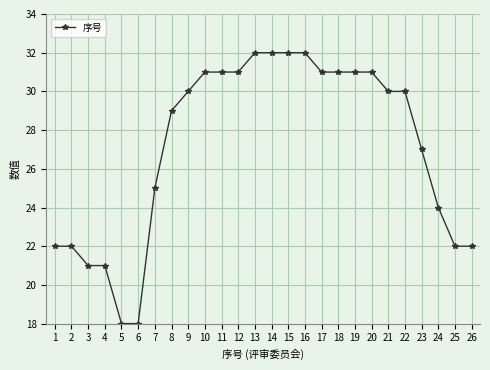

Approximately how many times larger is the value at 14 compared to 17?

1.0